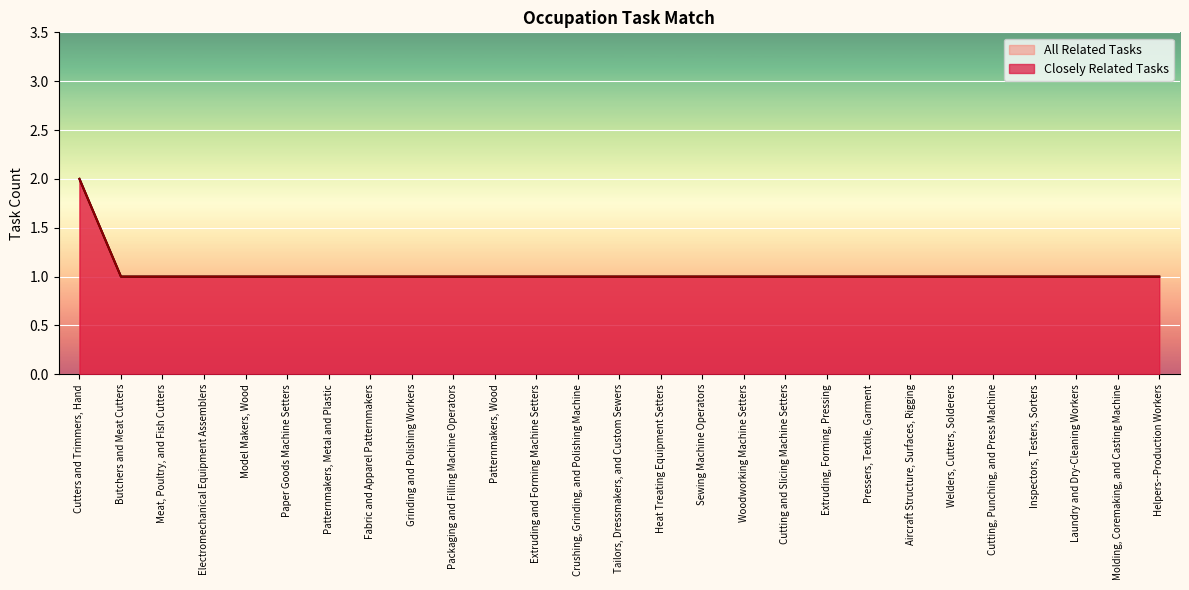

What is the label of the 6th point from the left?

Paper Goods Machine Setters